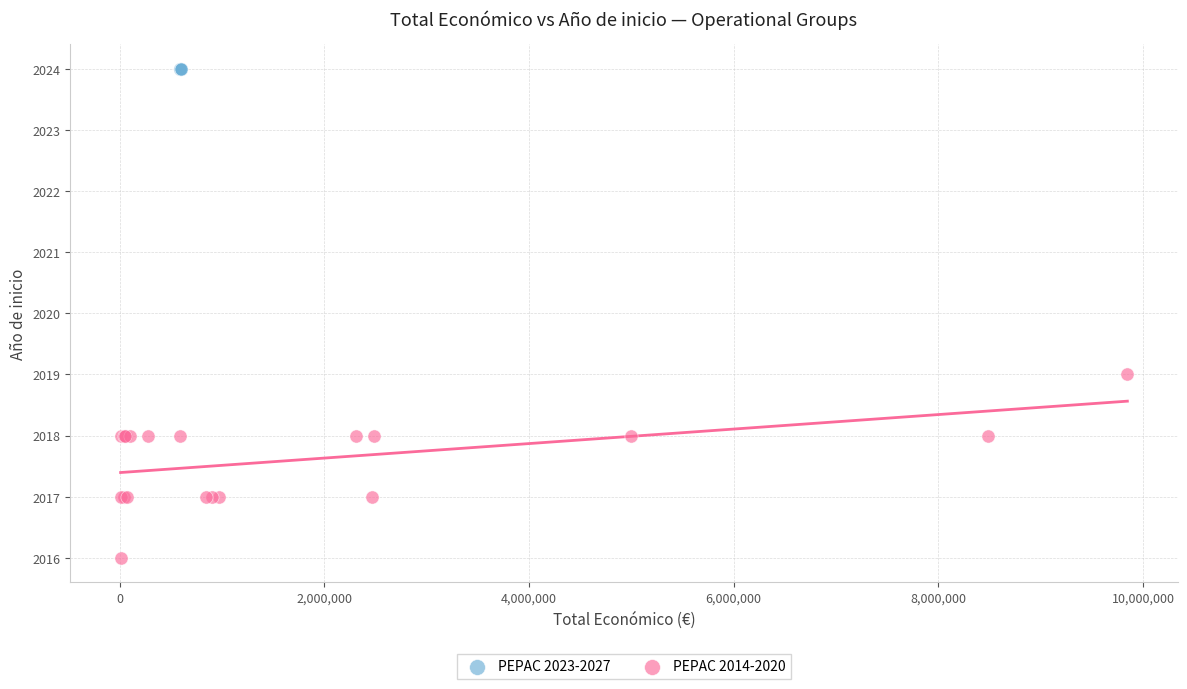

Which series reaches the maximum Y coordinate?

PEPAC 2023-2027